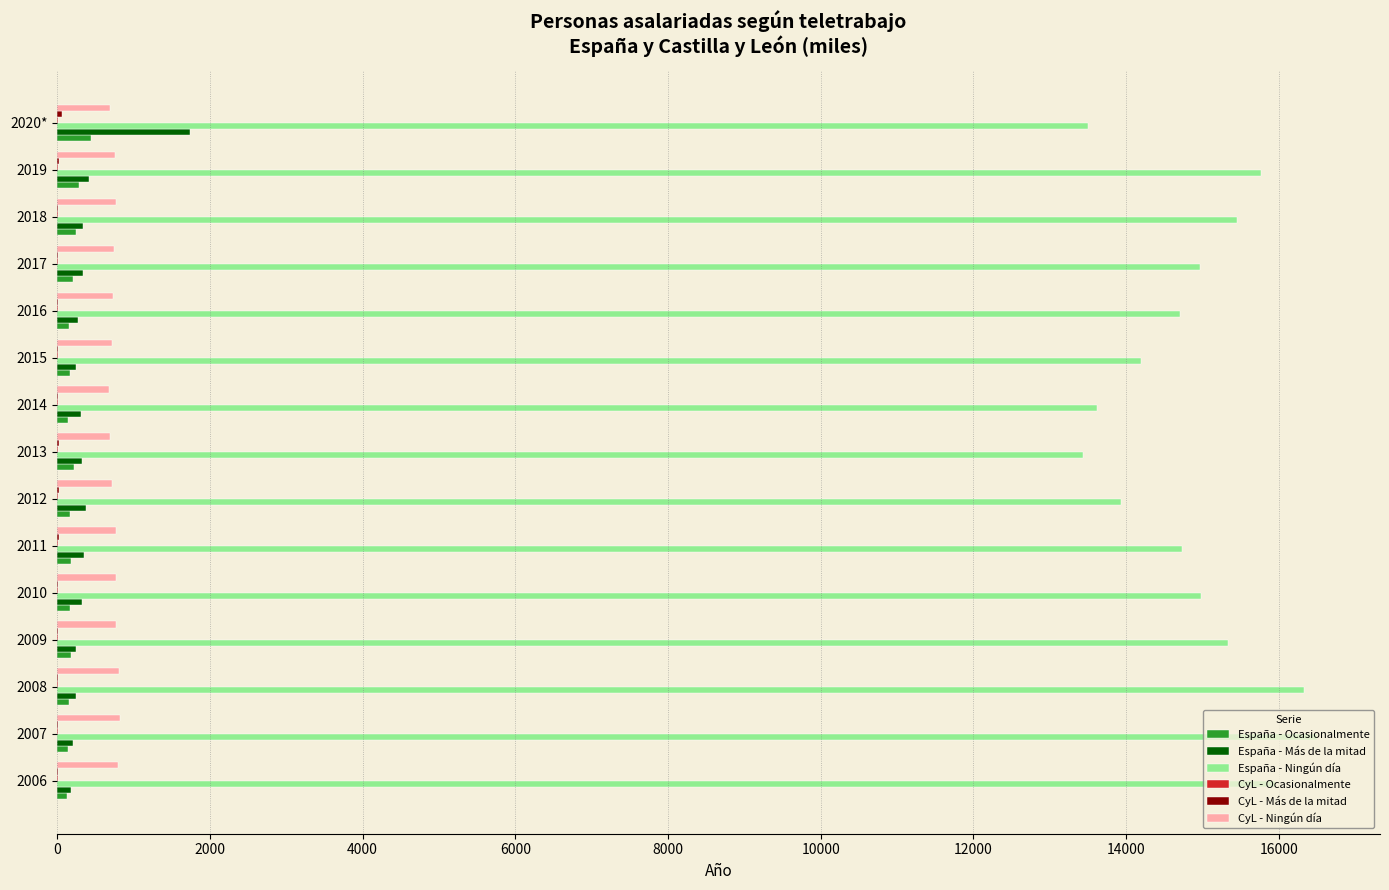

Which series has the largest total across all categories?

España - Ningún día